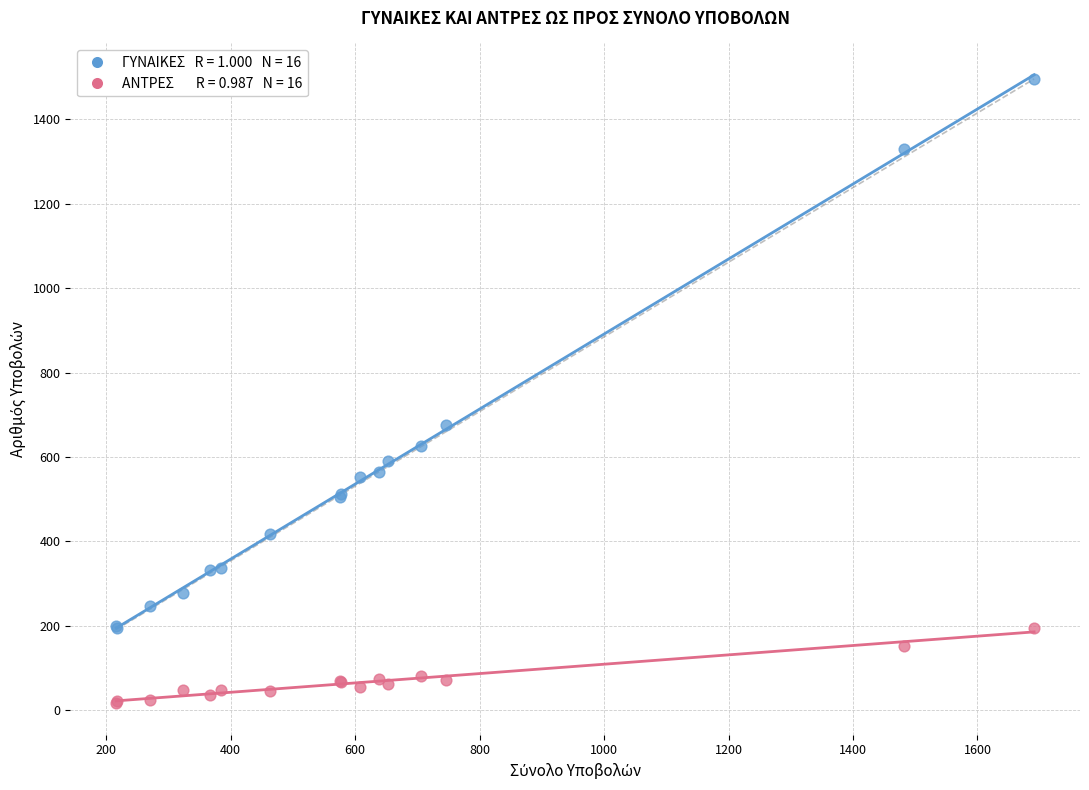

Across all series, what Y value is closest to 756?

675